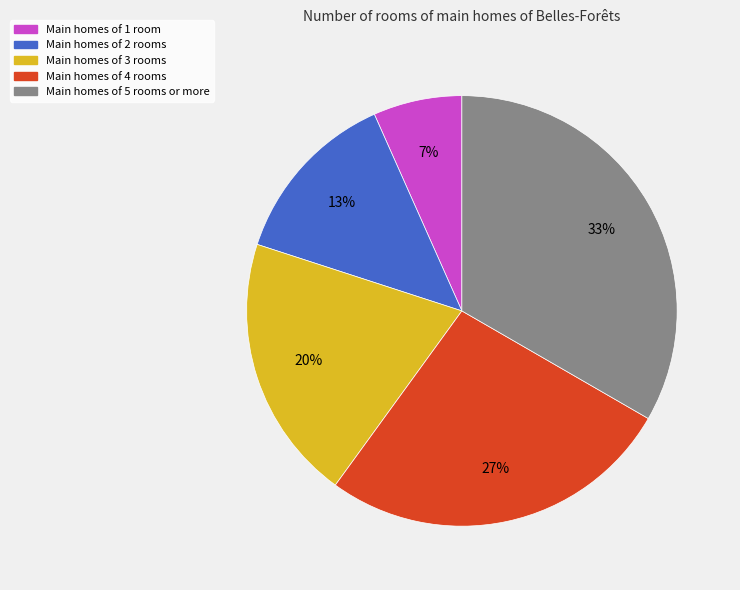

Is there a majority slice in this chart?

No